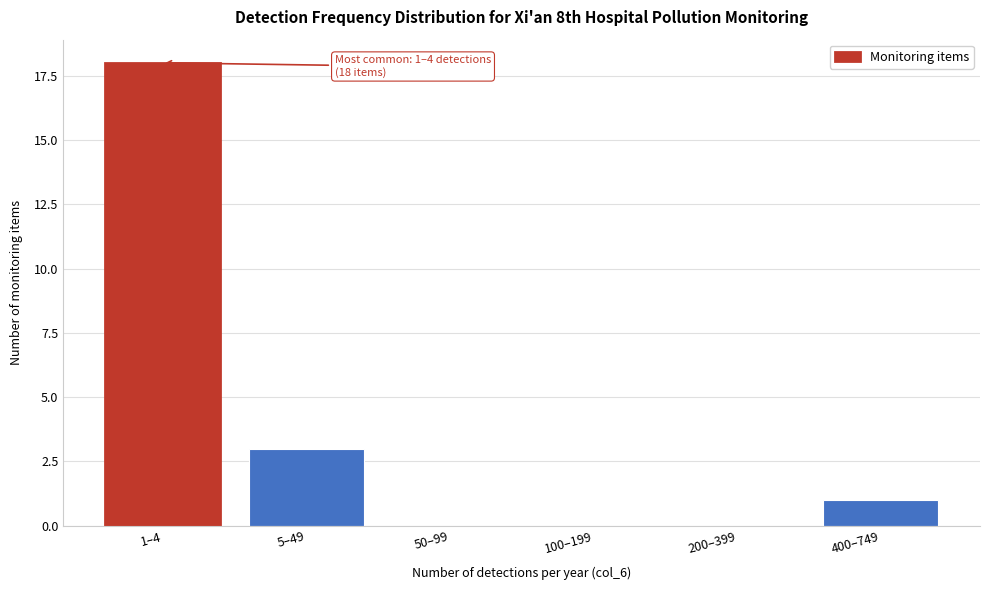

Reading left to right, what are all the values shown in this chart?

1–4=18	5–49=3	50–99=0	100–199=0	200–399=0	400–749=1